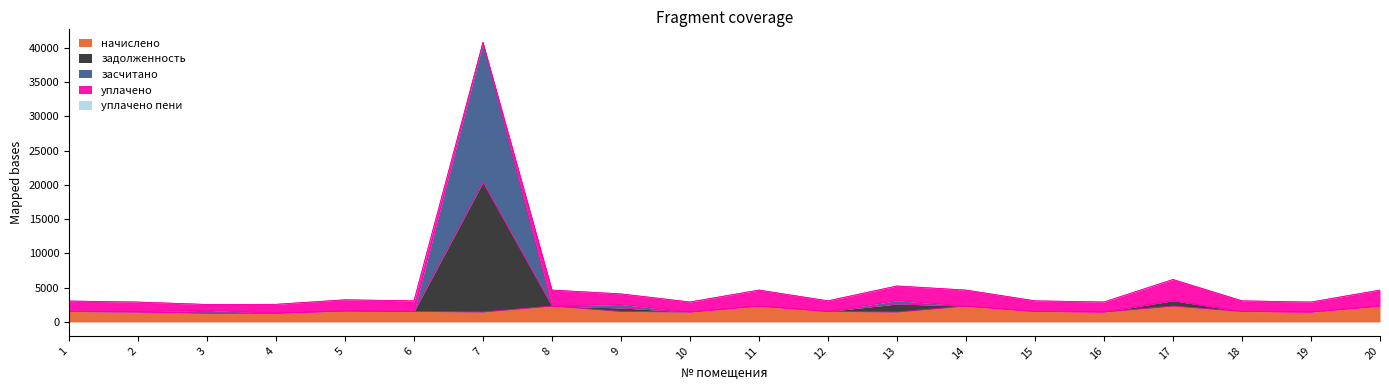

The value of начислено at 16 is 1452.7. True or false?

True